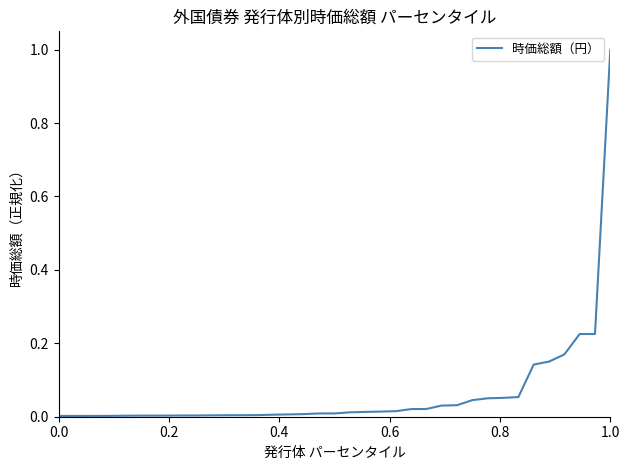

What is the greatest value displayed?

1.0